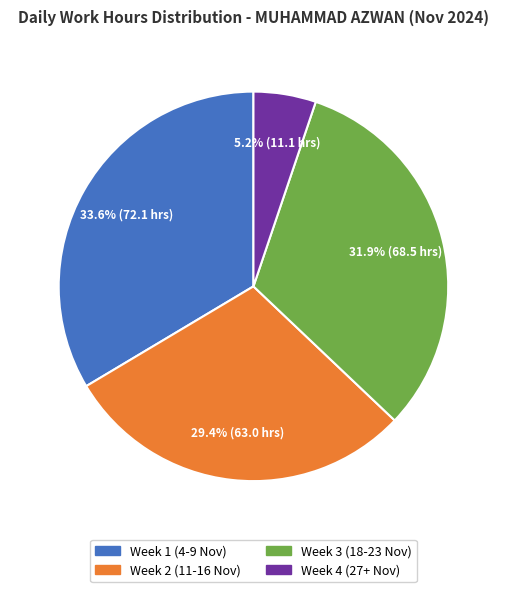

Is Week 3 (18-23 Nov) the majority of the pie?

No